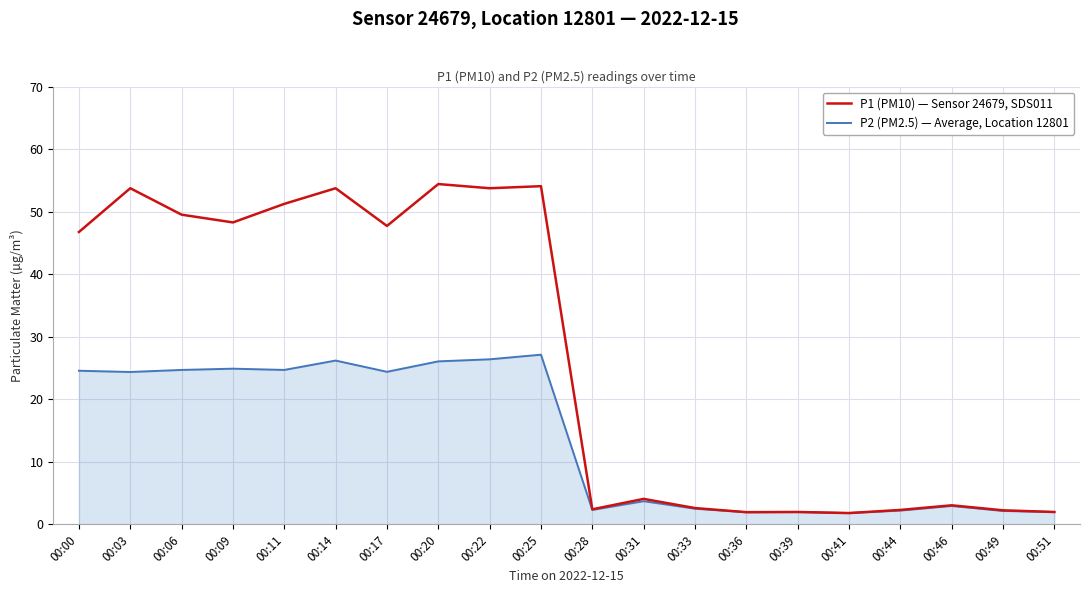

Which series changed the most between 00:17 and 00:44?

P1 (PM10) — Sensor 24679, SDS011